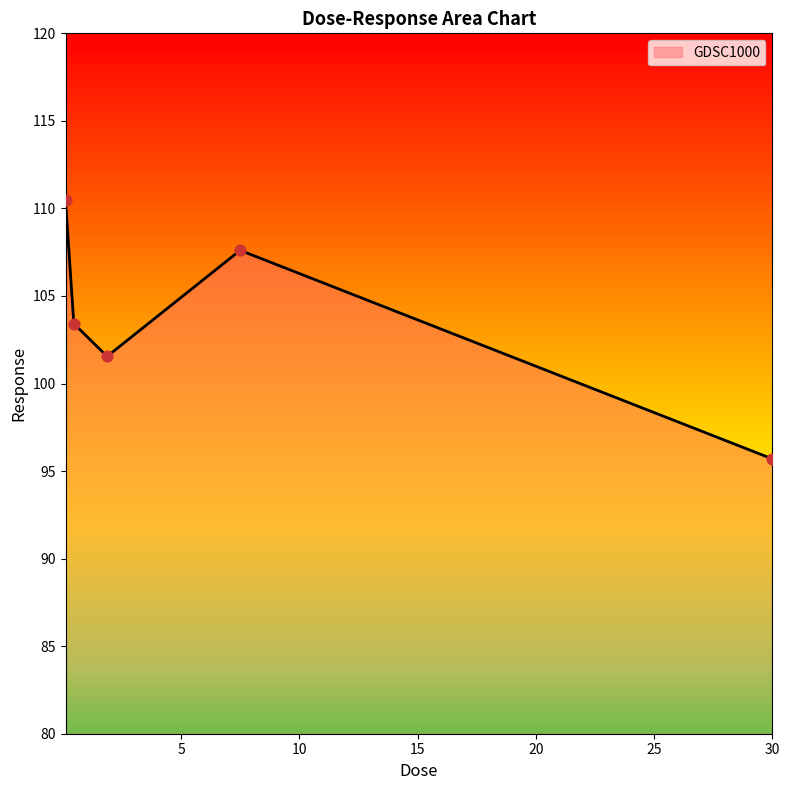

What is the ratio of the value at 1.875 to the value at 7.5?

0.9